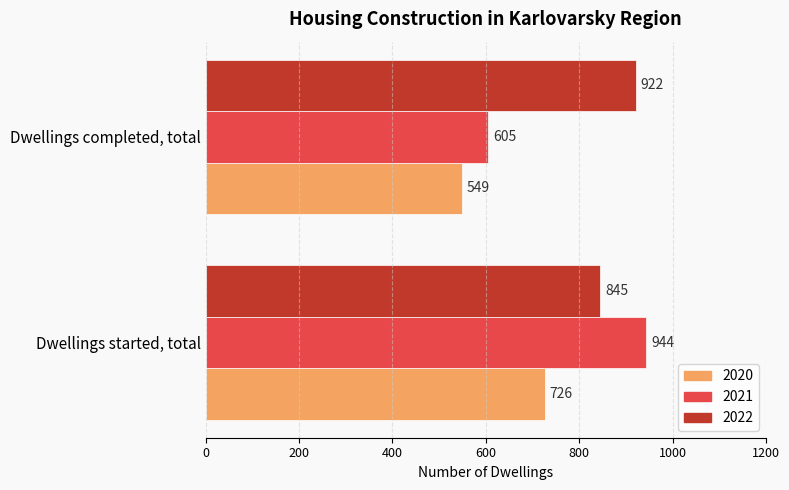

List the series in order of their peak value, lowest first.

2020, 2022, 2021